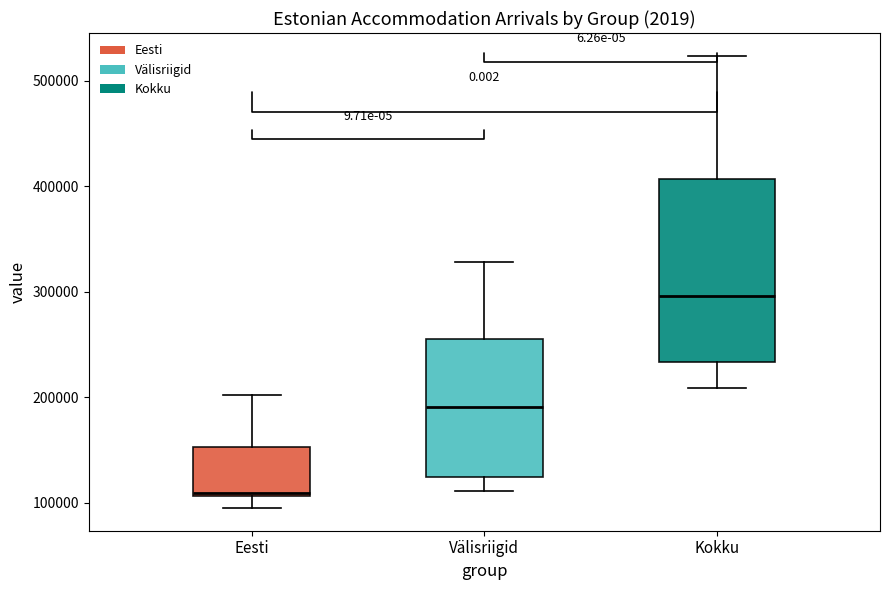

Which box's median line is the highest?

Kokku